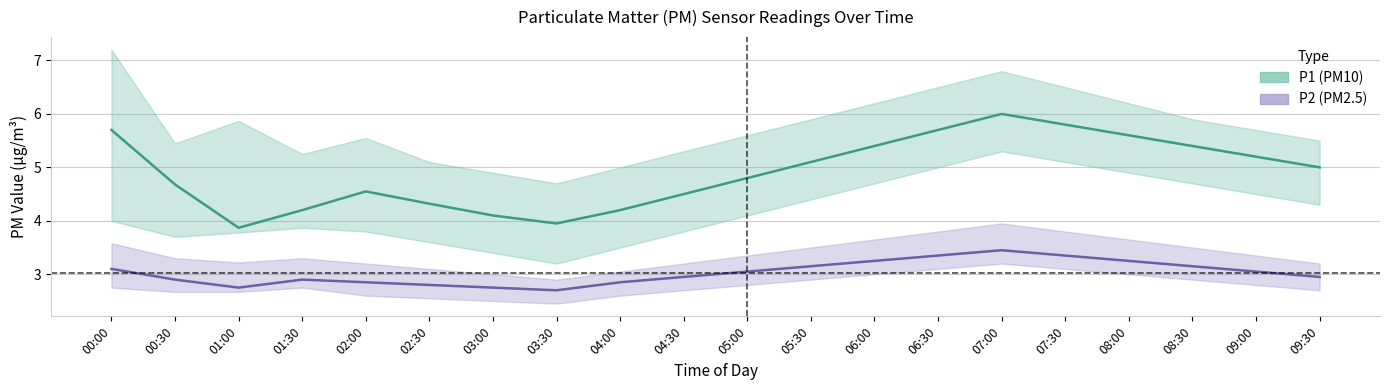

What position from the left is 05:30?

12